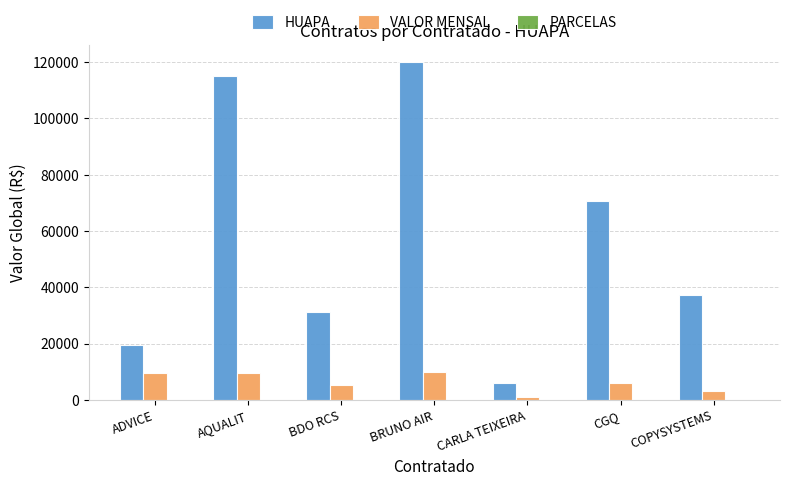

Which series has the largest total across all categories?

HUAPA